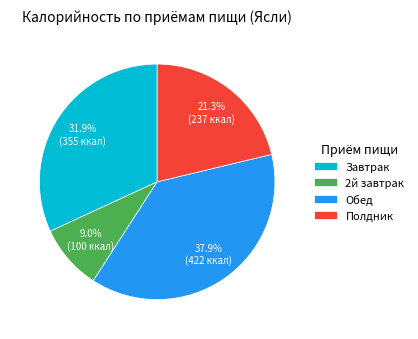

How many segments does this pie chart have?

4